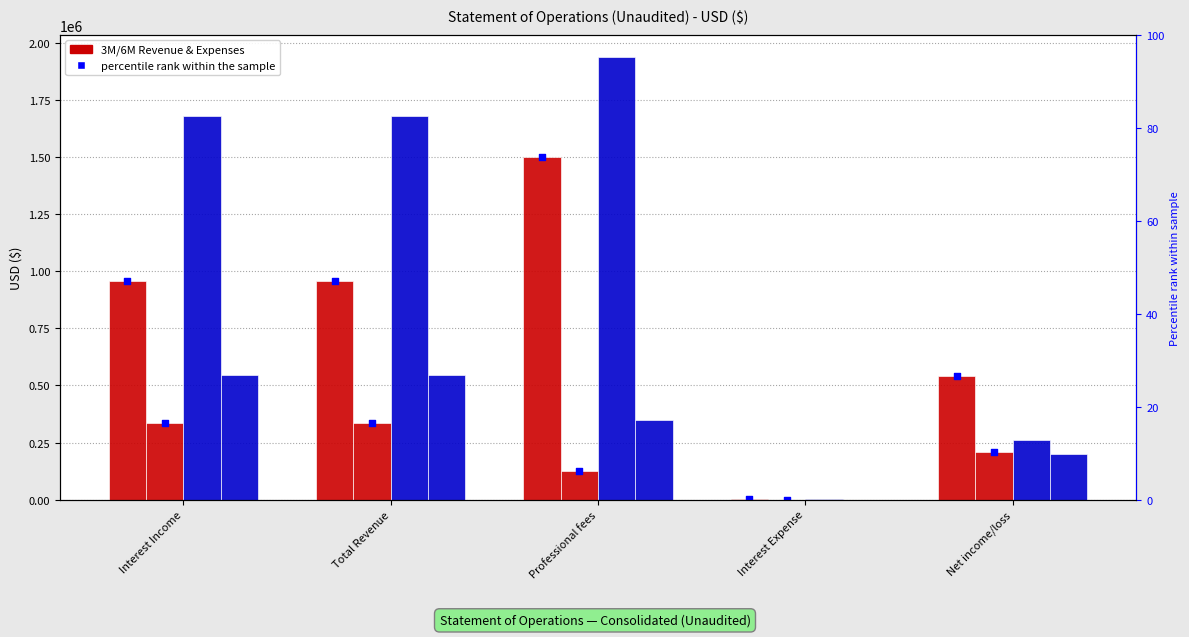

At which category is the sum across all series the highest?

Professional fees